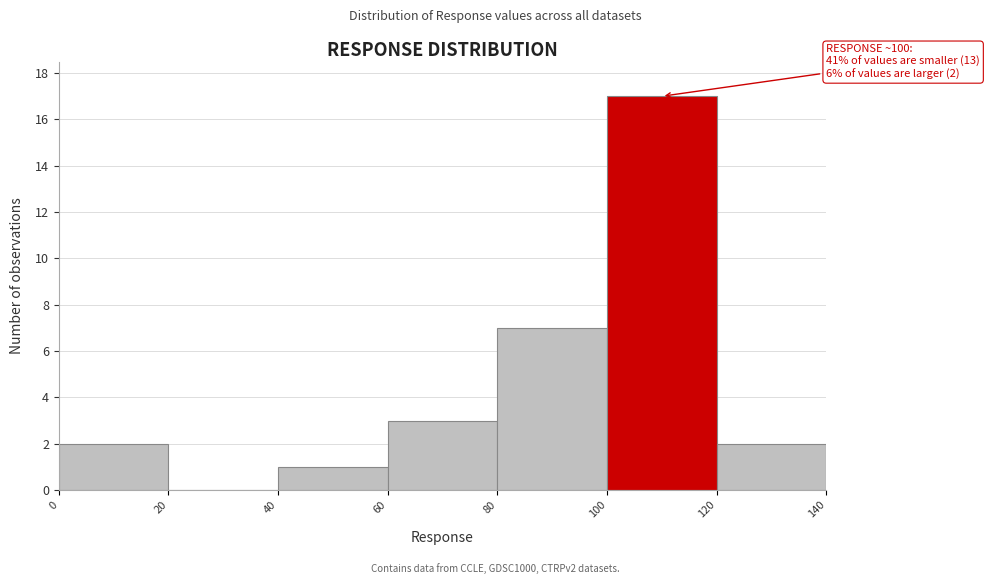

Over which range of the x-axis is the bar tallest?

100 to 120